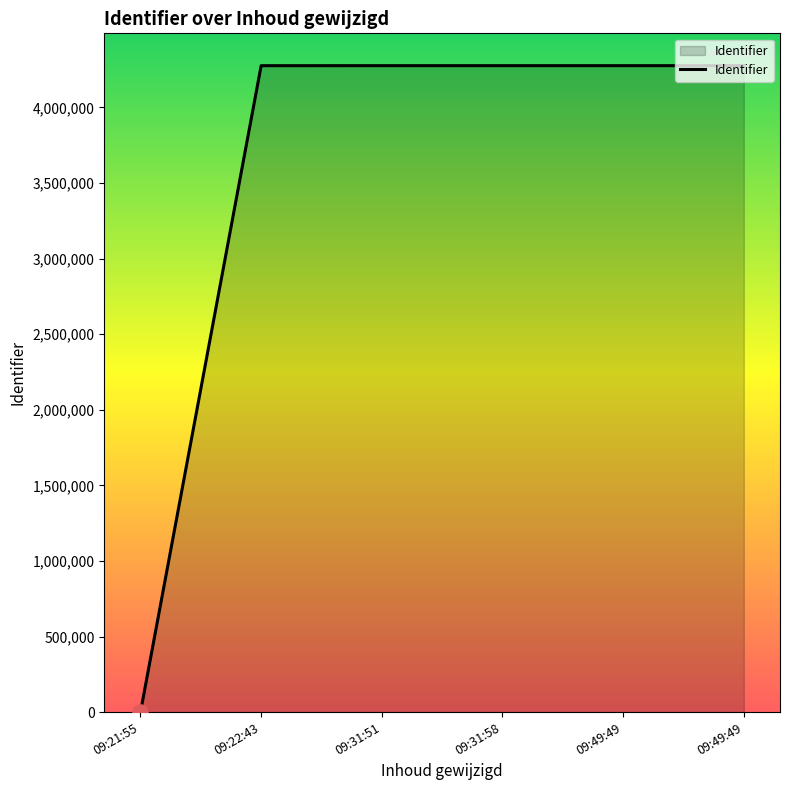

How many values are above zero?

5